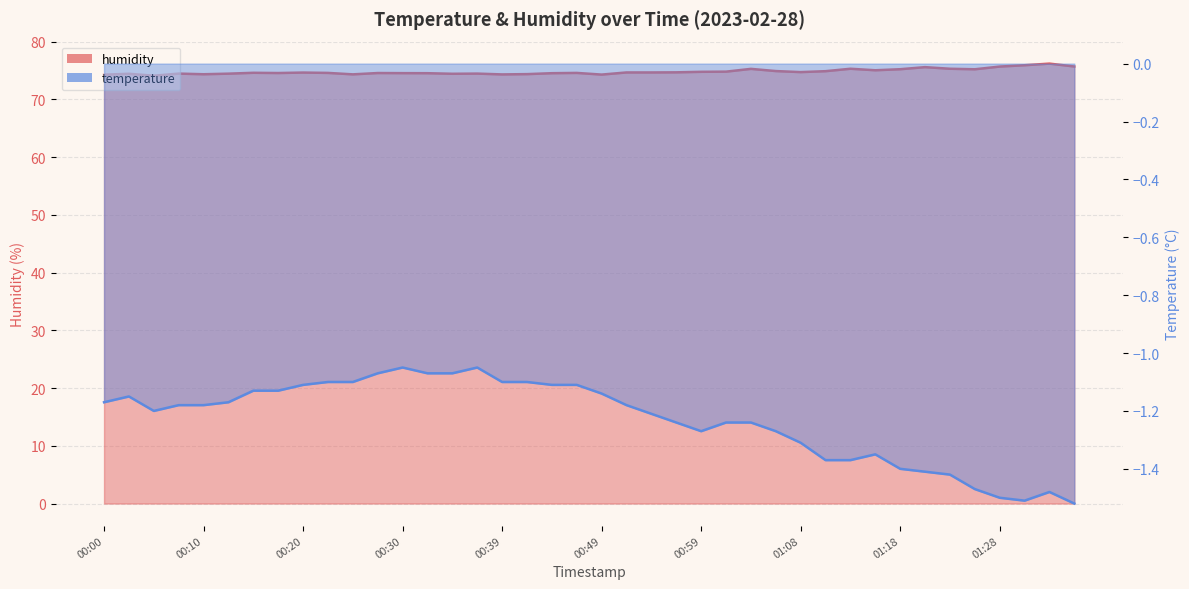

Where is the first local minimum?

00:05